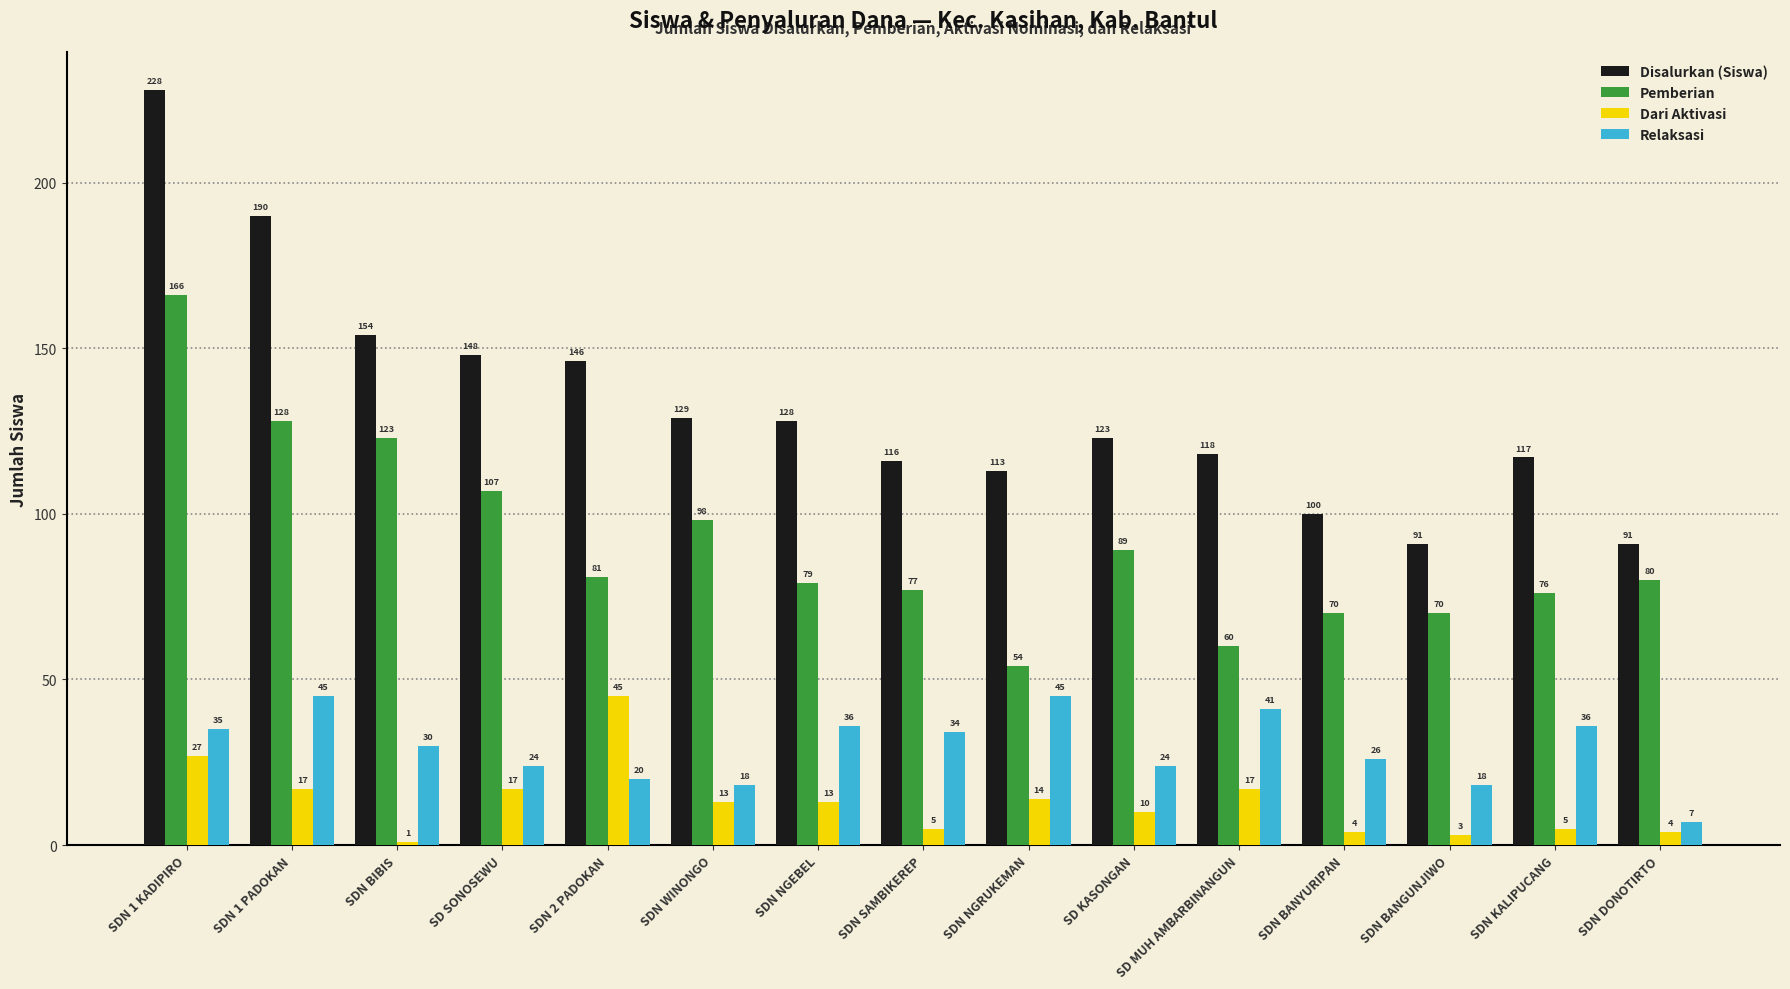

The value of Disalurkan (Siswa) at SD MUH AMBARBINANGUN is 66. True or false?

False